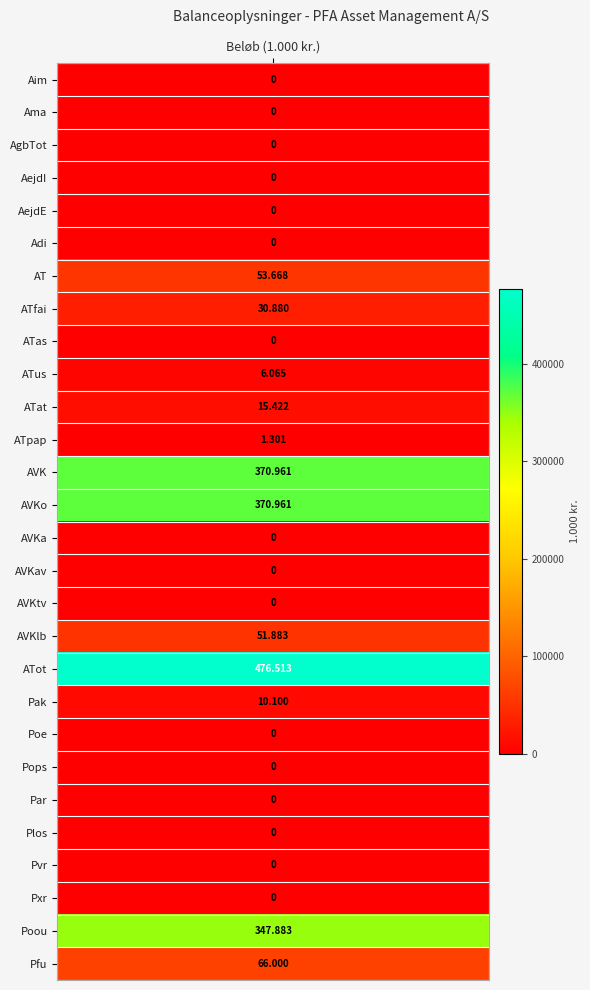

What is the difference between the second highest and minimum values?

370961